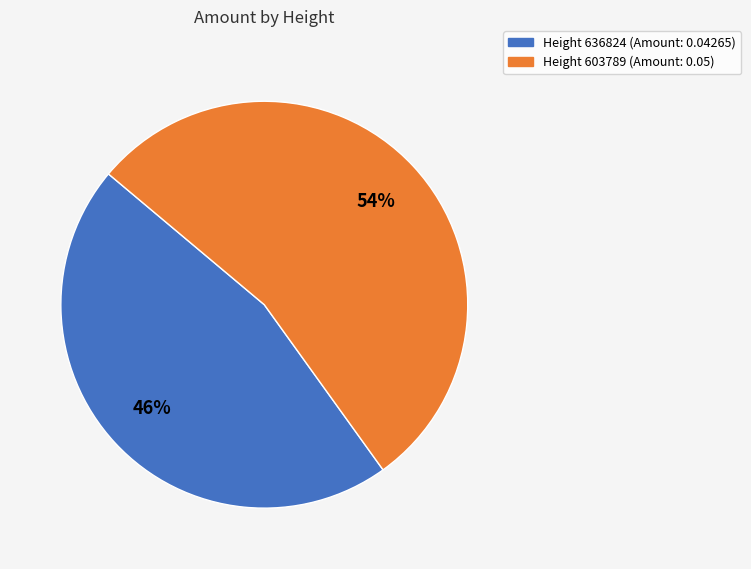

Is there a majority slice in this chart?

Yes